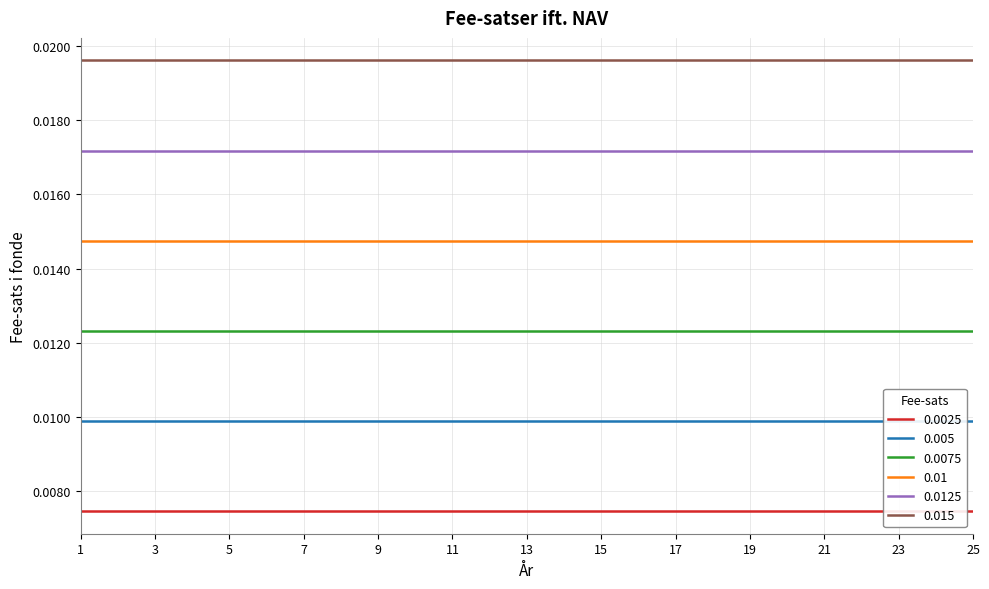

Which series has the largest total across all categories?

0.015